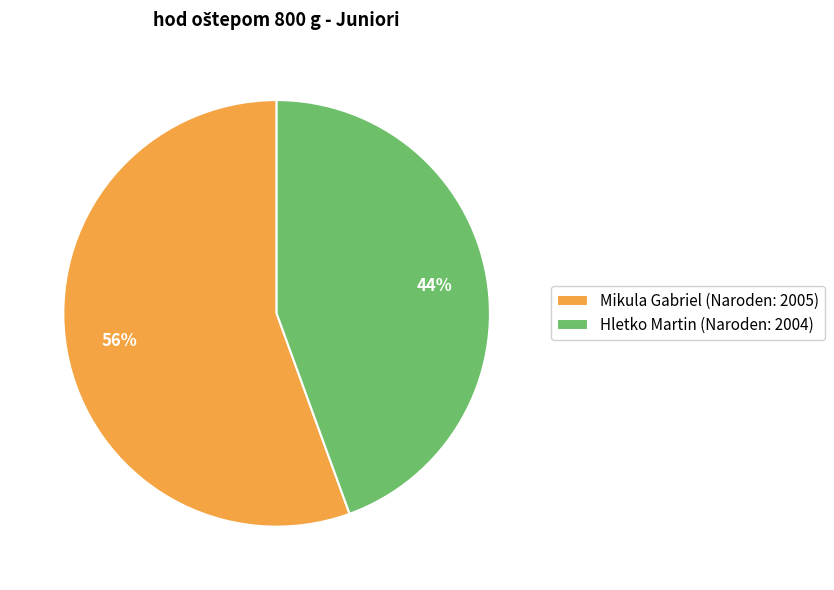

To the nearest percent, what is the combined percentage of Hletko Martin and Mikula Gabriel?

100%